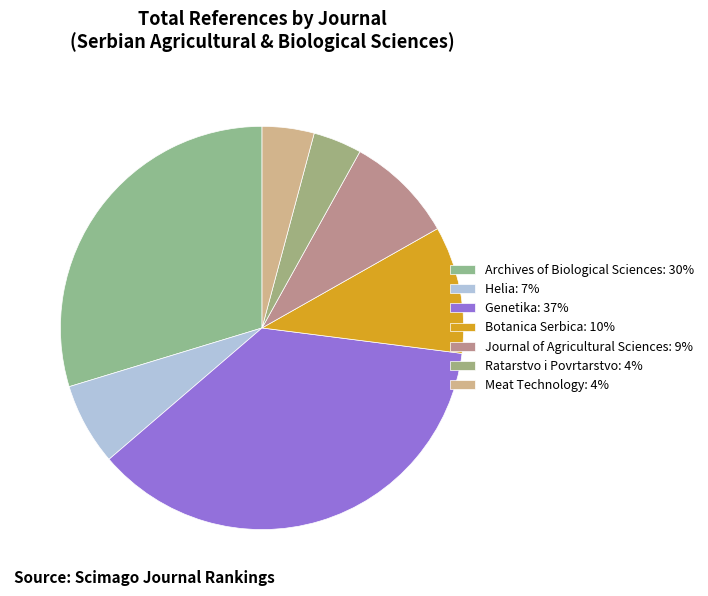

Which slice is the largest?

Genetika